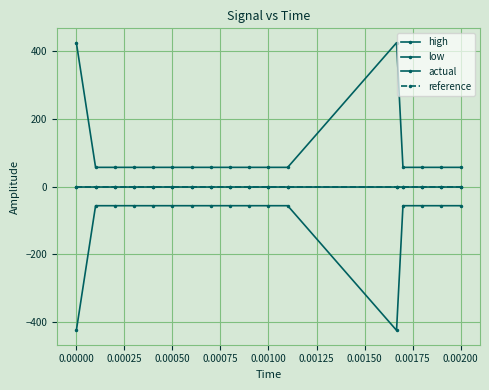

Does the chart have visible grid lines?

Yes